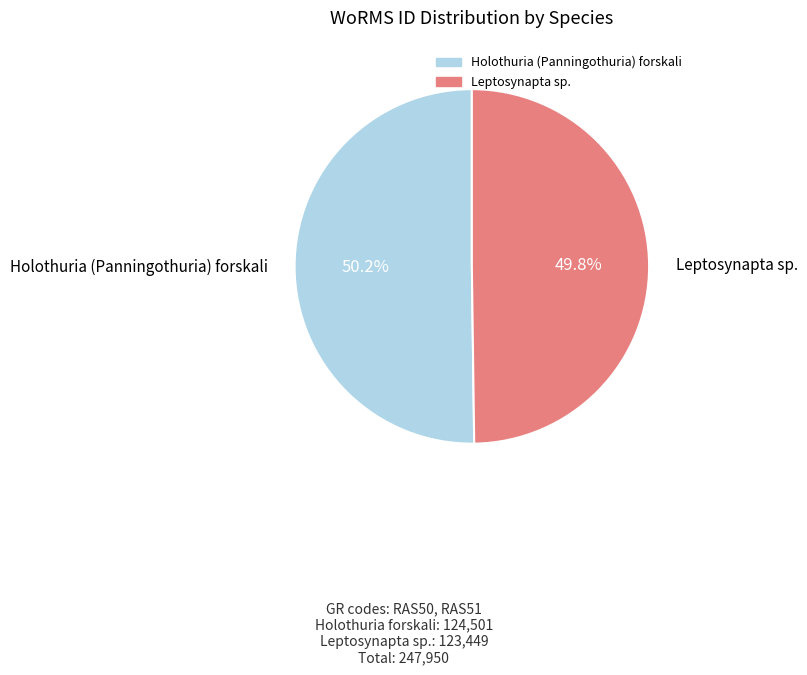

Is there a majority slice in this chart?

Yes